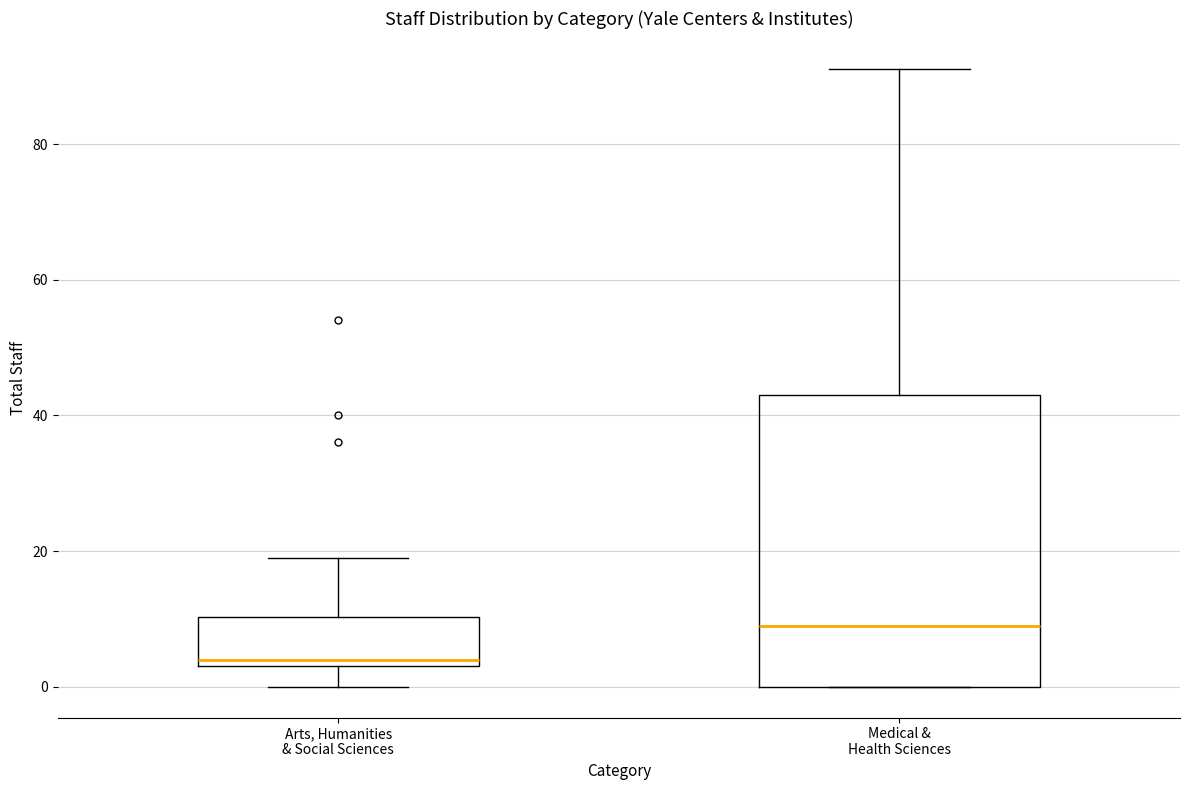

Where does the median line of the box for Medical & Health Sciences sit on the y-axis? The values are not printed on the chart, so give them approximately, as read against the axis.

10